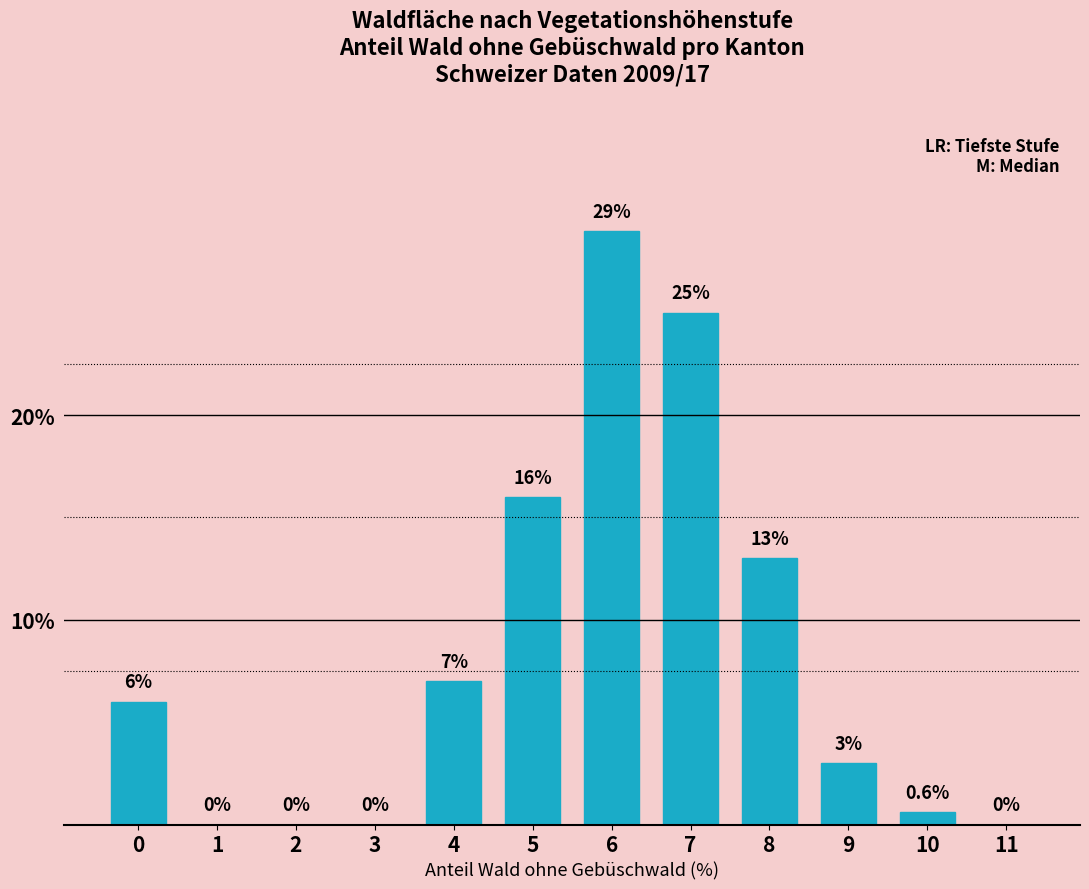

Reading left to right, transcribe all the data shown in this chart.

0=6.0	1=0.0	2=0.0	3=0.0	4=7.0	5=16.0	6=29.0	7=25.0	8=13.0	9=3.0	10=0.6	11=0.0